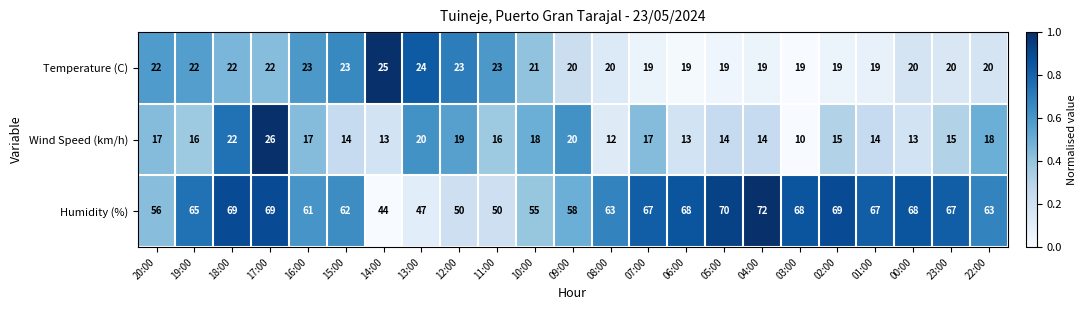

Rank the series by their maximum value, from lowest to highest.

Temperature (C), Wind Speed (km/h), Humidity (%)